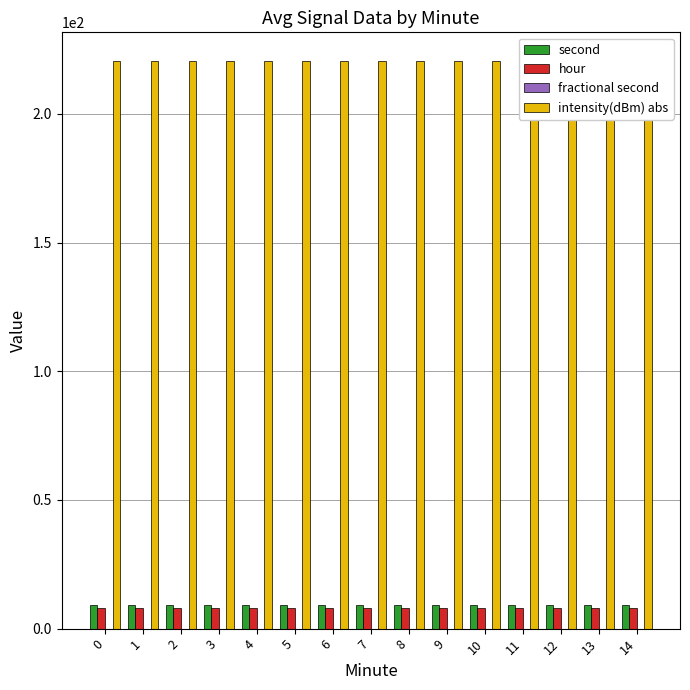

Is it true that intensity(dBm) abs equals 78.9 at 6?

False